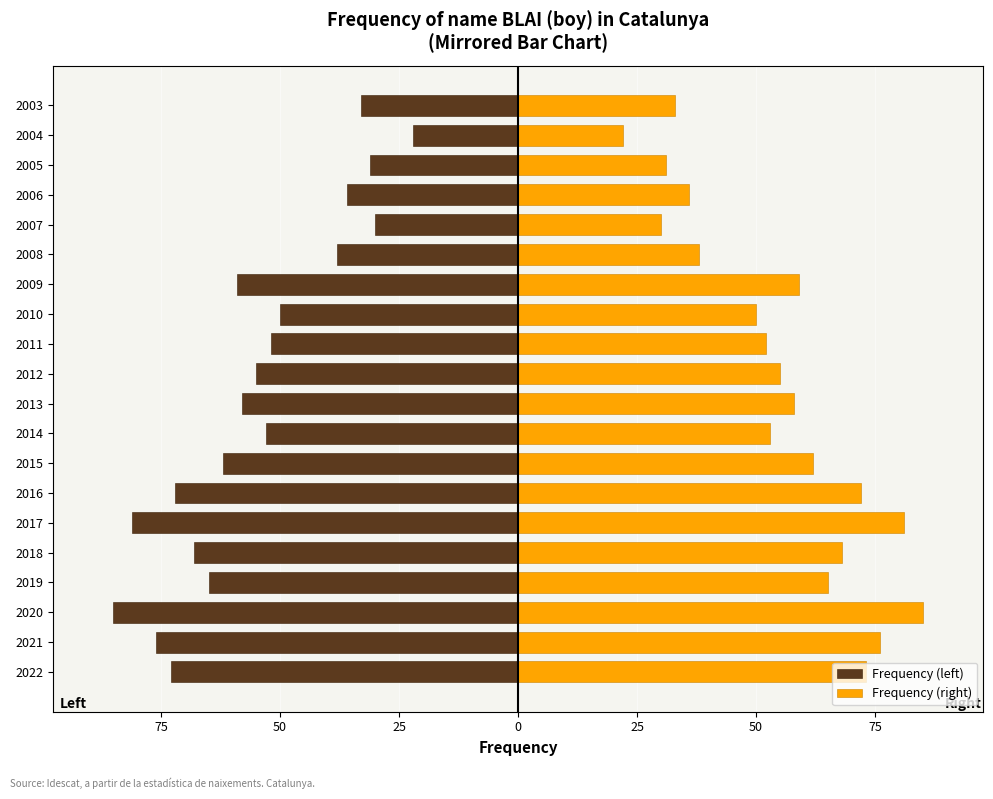

What is the difference between the second highest and second lowest values in the Frequency (right) series?

51